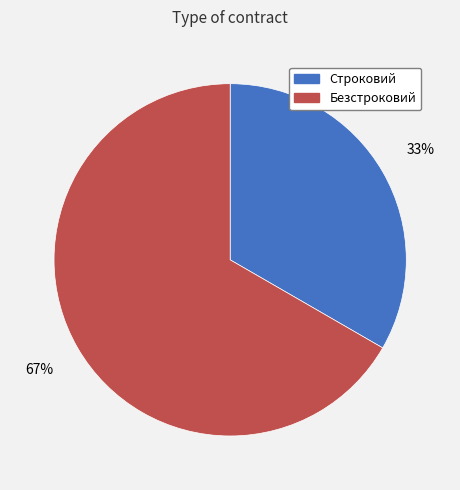

Is it true that Безстроковий is 58% of the pie?

False